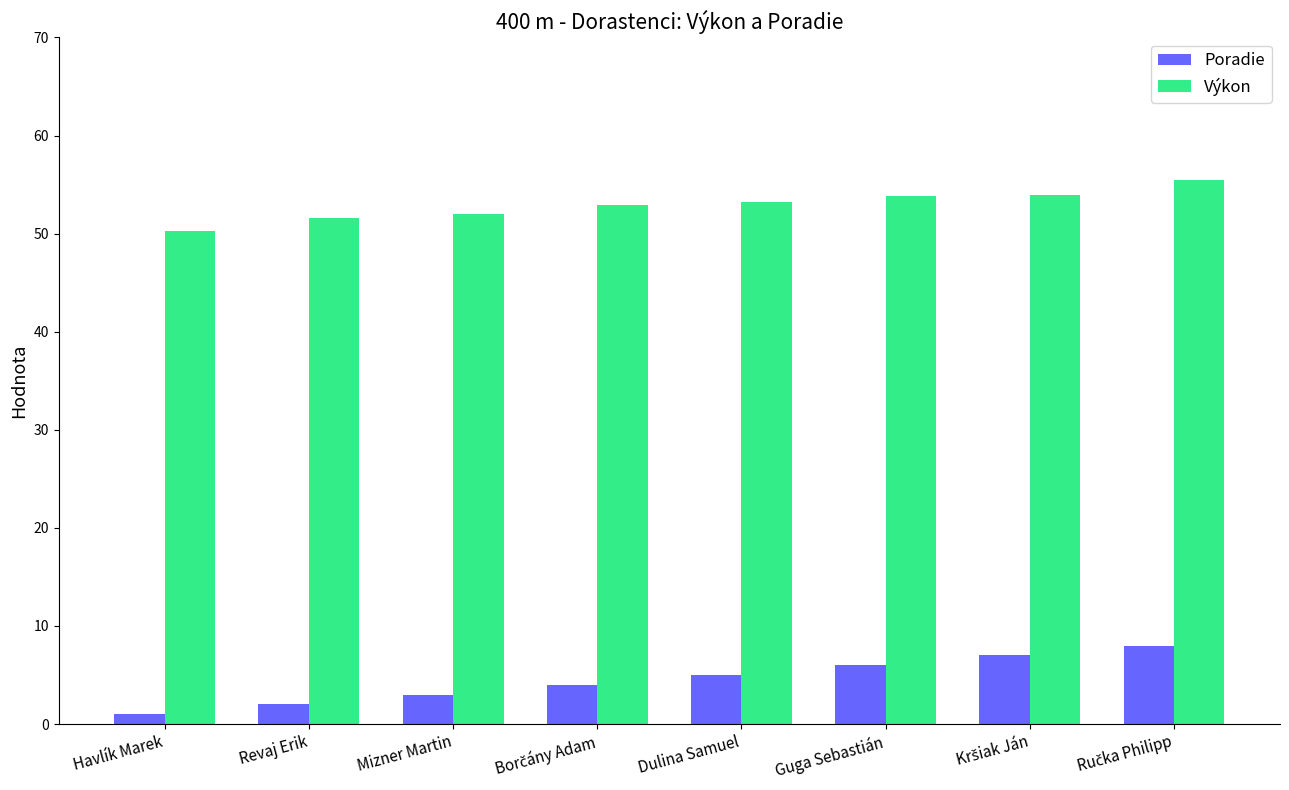

True or false: Výkon has a value of 51.6 at Revaj Erik.

True